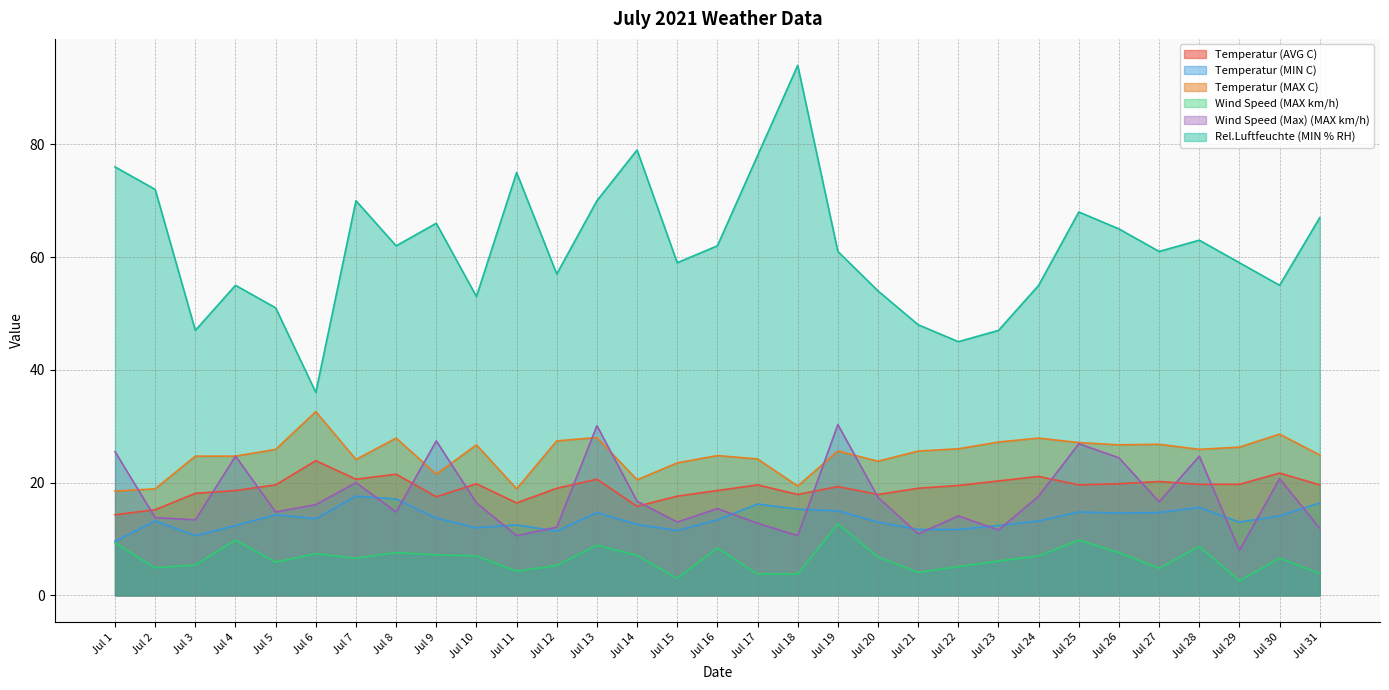

What are all the series names shown in the legend?

Temperatur (AVG C), Temperatur (MIN C), Temperatur (MAX C), Wind Speed (MAX km/h), Wind Speed (Max) (MAX km/h), Rel.Luftfeuchte (MIN % RH)